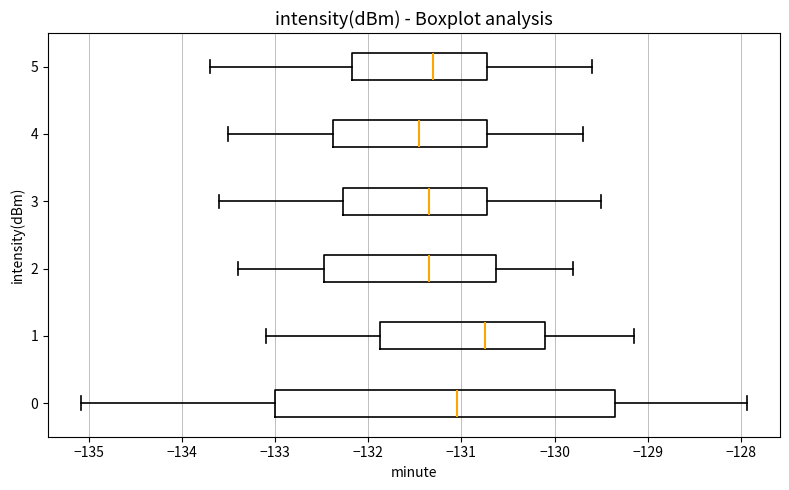

Reading bottom to top, read every box against the x-axis: the position of its median line, the range the box covers, and the ends of its whiskers. The values are not printed on the chart, so give them approximately, as read against the axis.

0: median -131.0, box -133.0 to -129.4, whiskers -135.1 to -127.9
1: median -130.7, box -131.9 to -130.1, whiskers -133.1 to -129.1
2: median -131.3, box -132.5 to -130.6, whiskers -133.4 to -129.8
3: median -131.3, box -132.3 to -130.7, whiskers -133.6 to -129.5
4: median -131.4, box -132.4 to -130.7, whiskers -133.5 to -129.7
5: median -131.3, box -132.2 to -130.7, whiskers -133.7 to -129.6